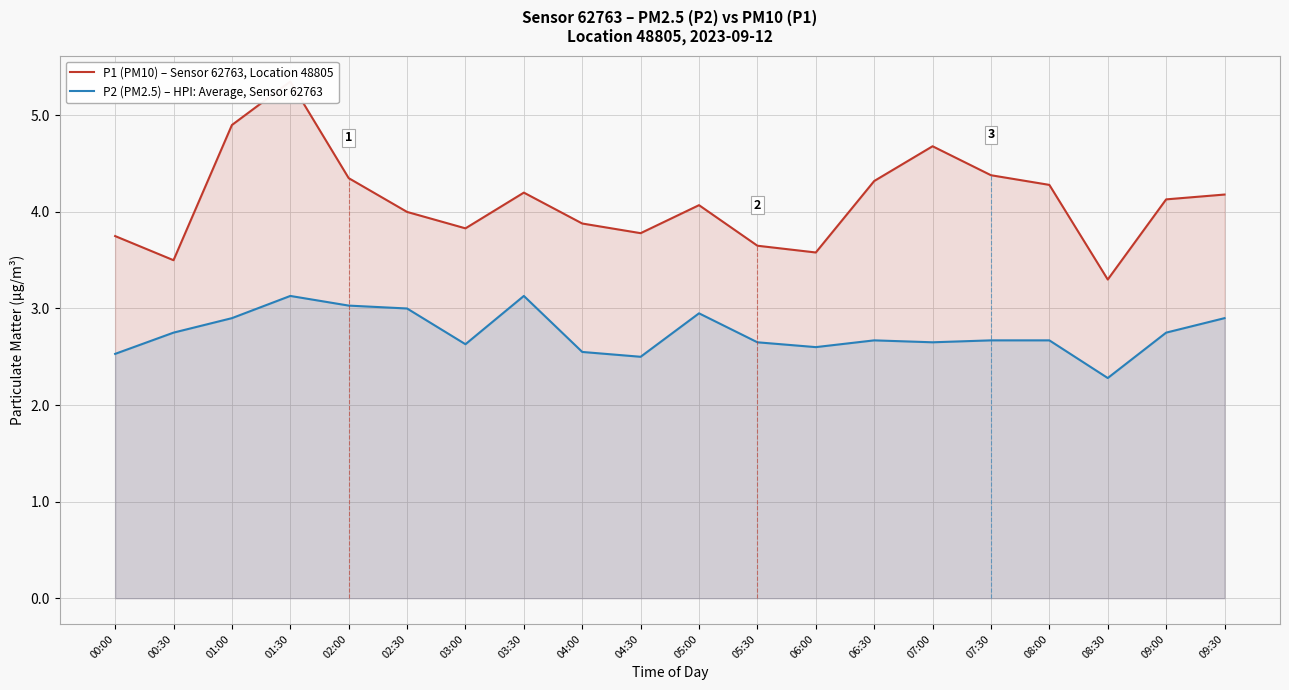

True or false: P2 (PM2.5) – HPI: Average, Sensor 62763 and P1 (PM10) – Sensor 62763, Location 48805 cross at least once.

False